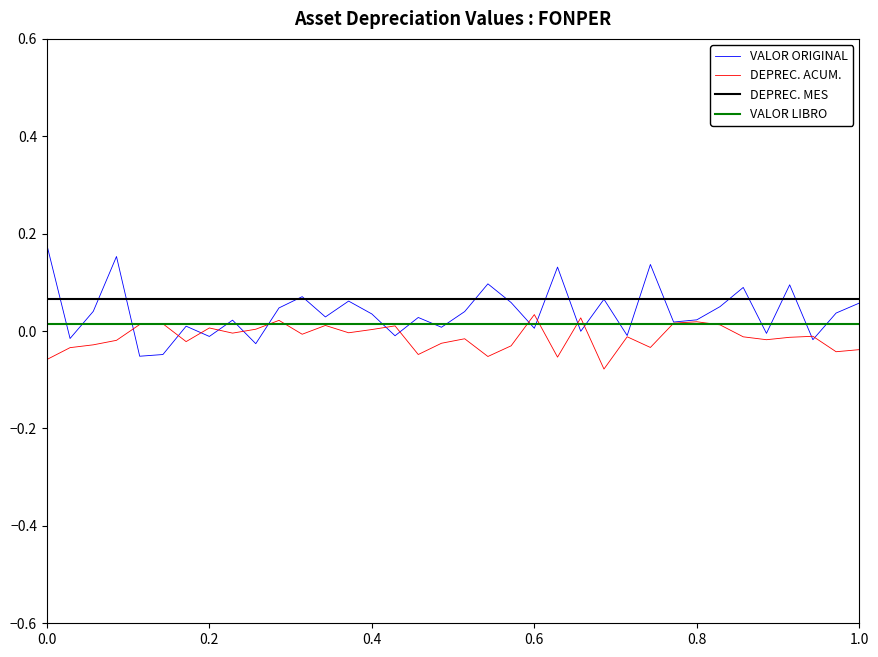

True or false: DEPREC. MES and DEPREC. ACUM. cross at least once.

False